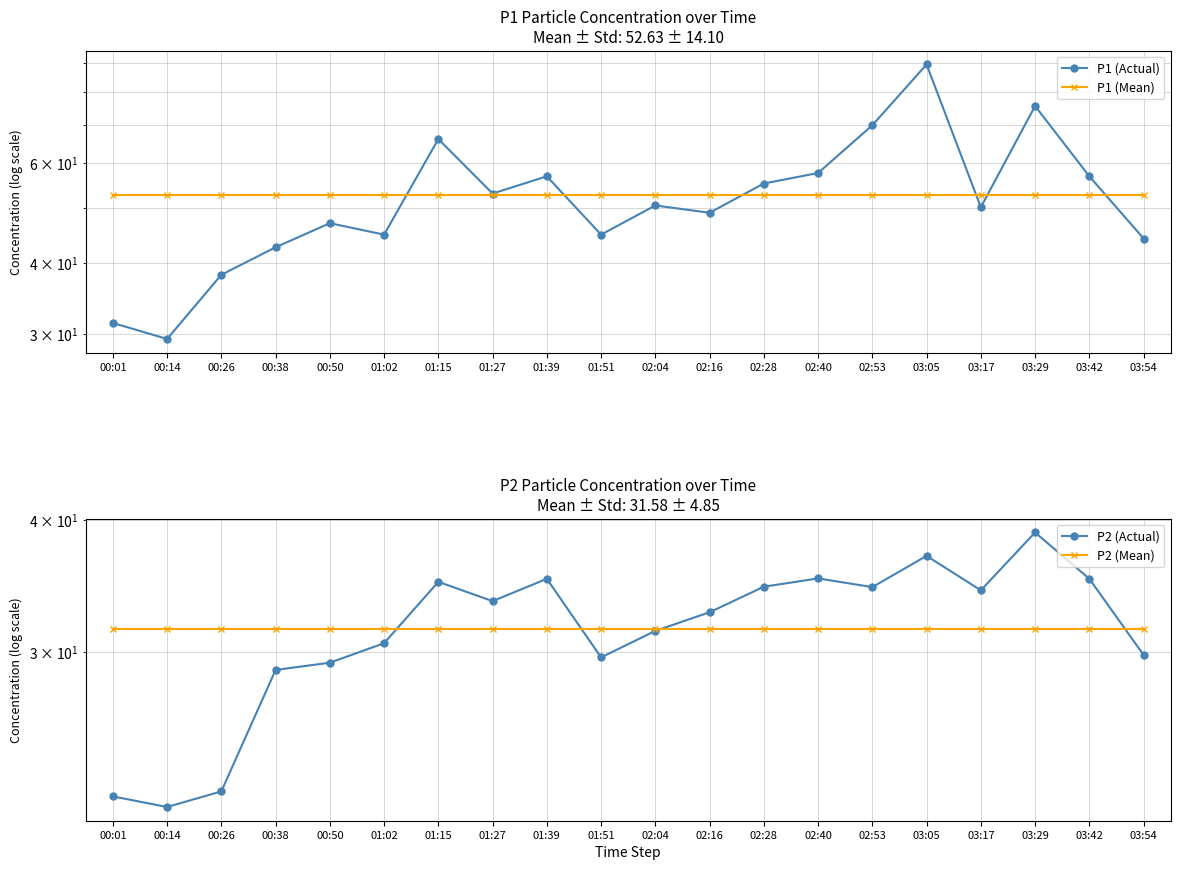

What are all the series names shown in the legend?

P1 (Actual), P1 (Mean), P2 (Actual), P2 (Mean)